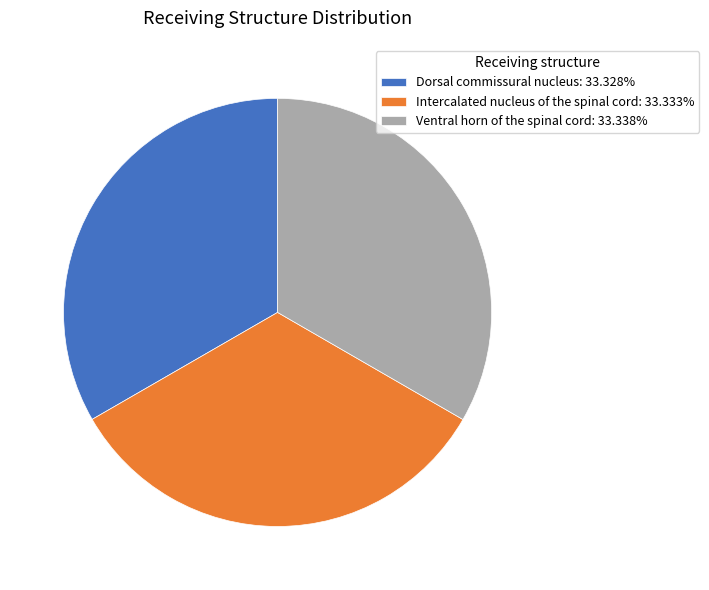

Is Dorsal commissural nucleus: 33.328% the majority of the pie?

No